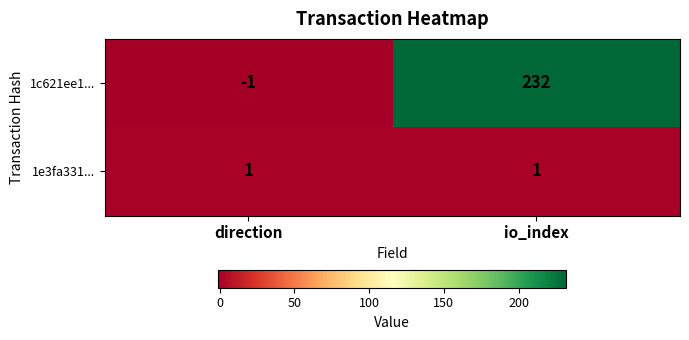

What is the spread (max minus min) of values at direction?

2